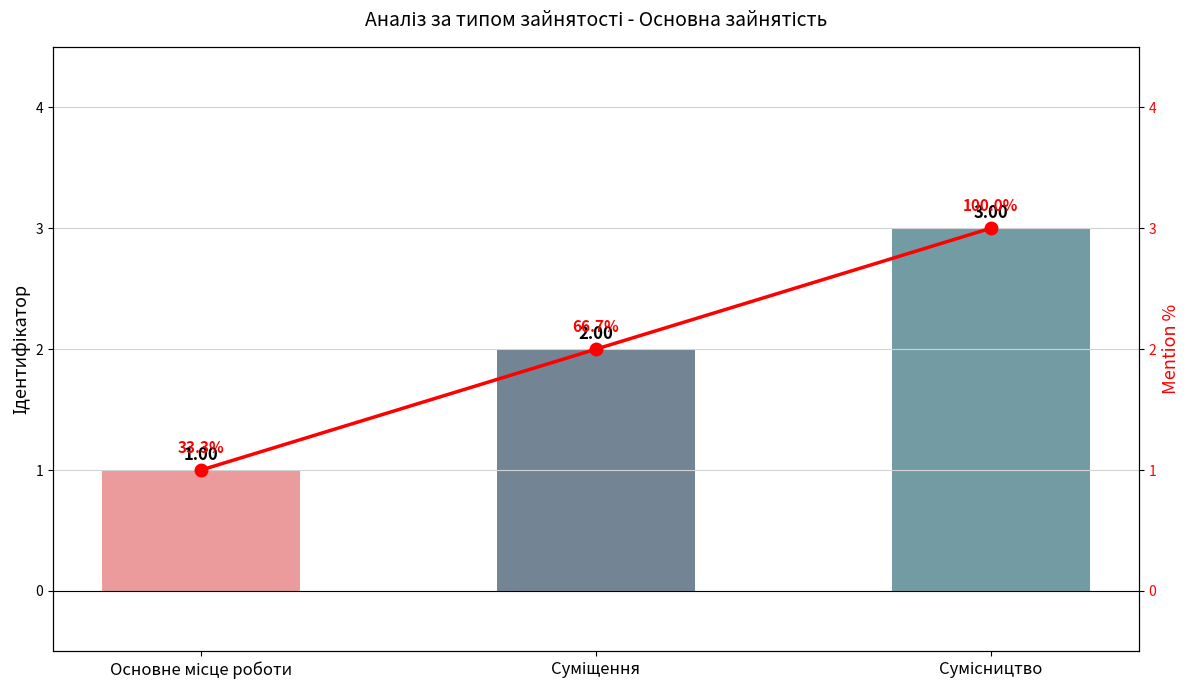

What is the value of the Ідентифікатор bar at the 3rd from the left?

3